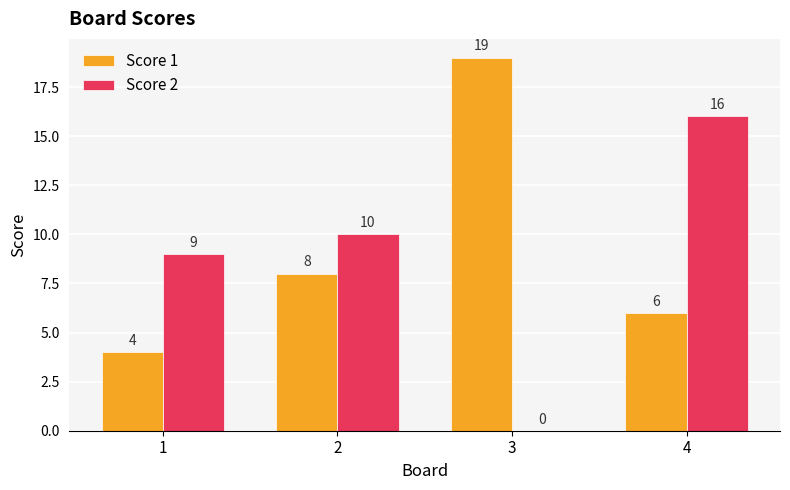

What value does the Score 2 series have at 4, to the nearest 5?

15